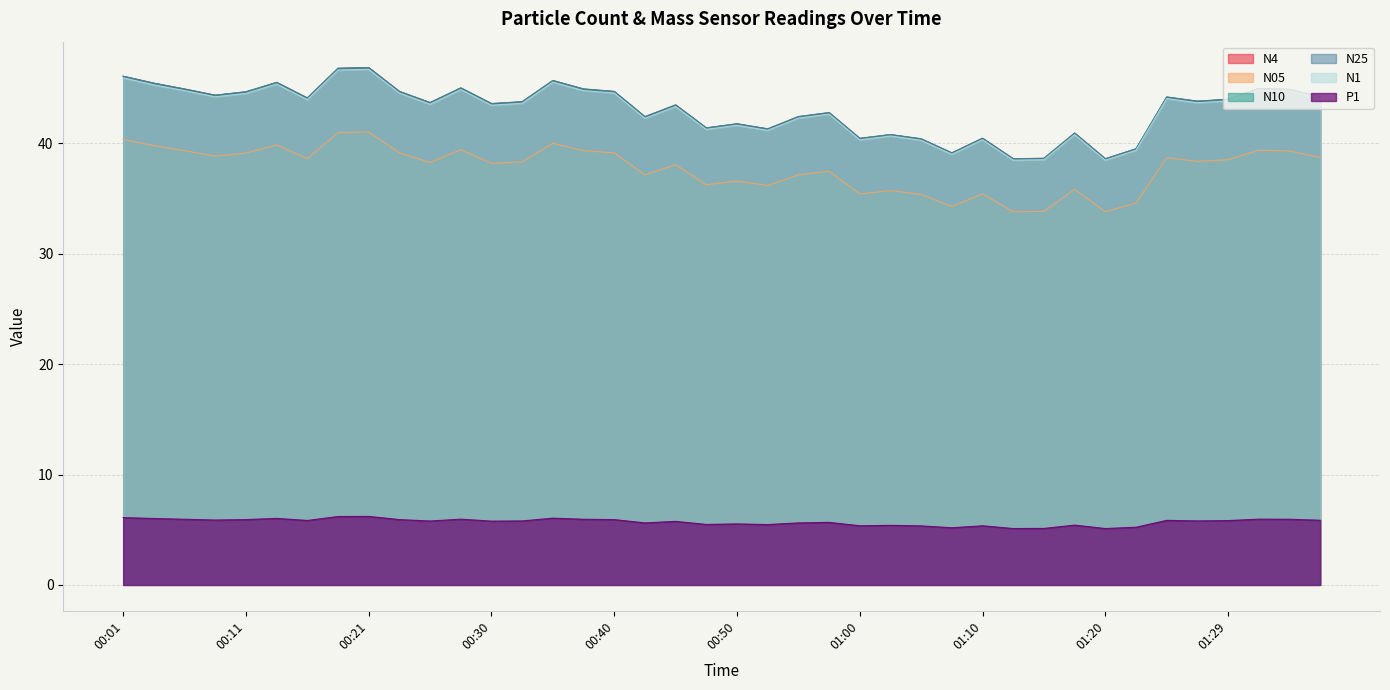

Does the chart display data point markers on the line(s)?

No